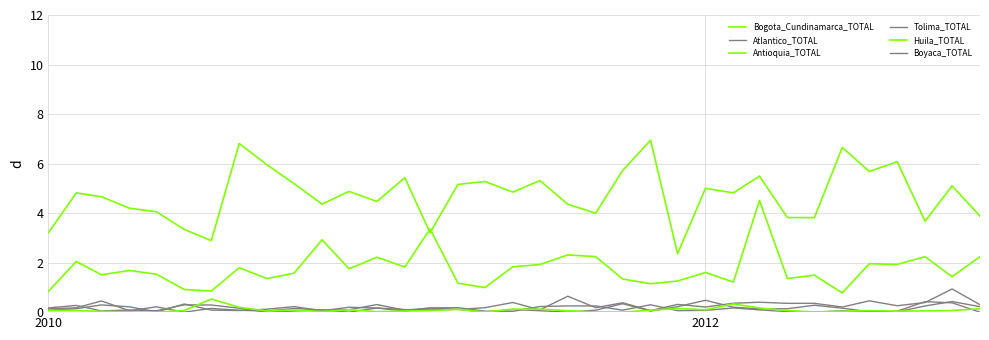

Does the chart display data point markers on the line(s)?

No